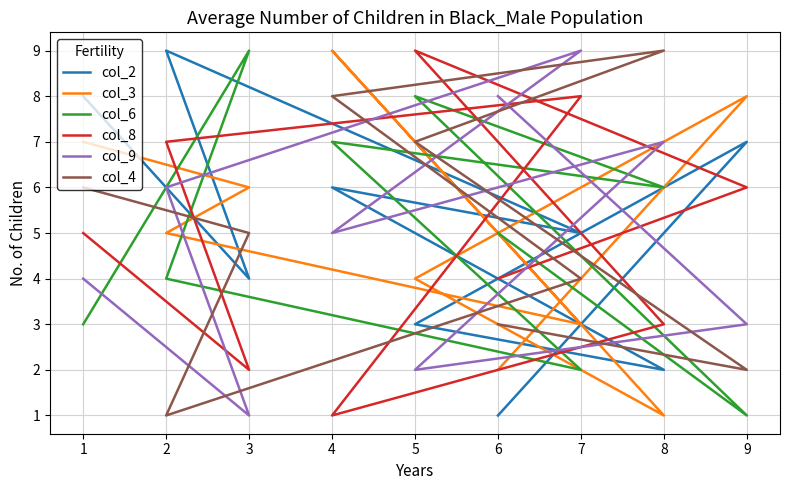

What is the total value across all series at 4?

36